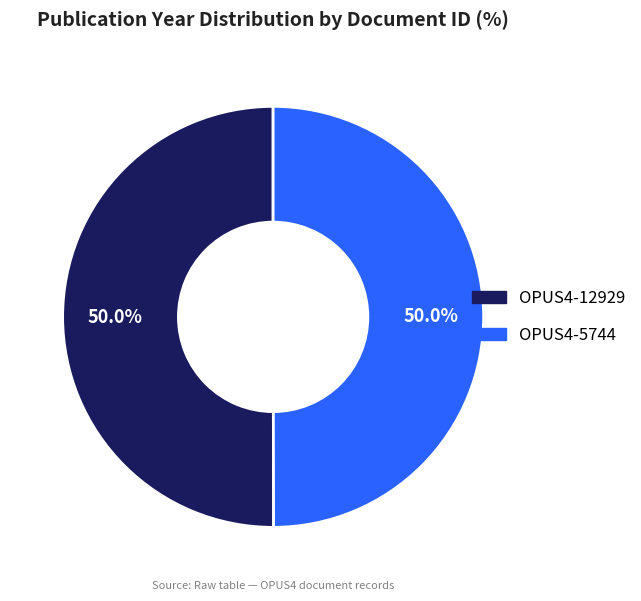

What is the ratio of the value at OPUS4-5744 to the value at OPUS4-12929?

1.0